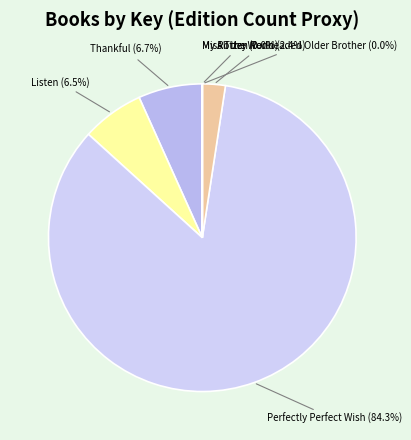

Is there a majority slice in this chart?

Yes